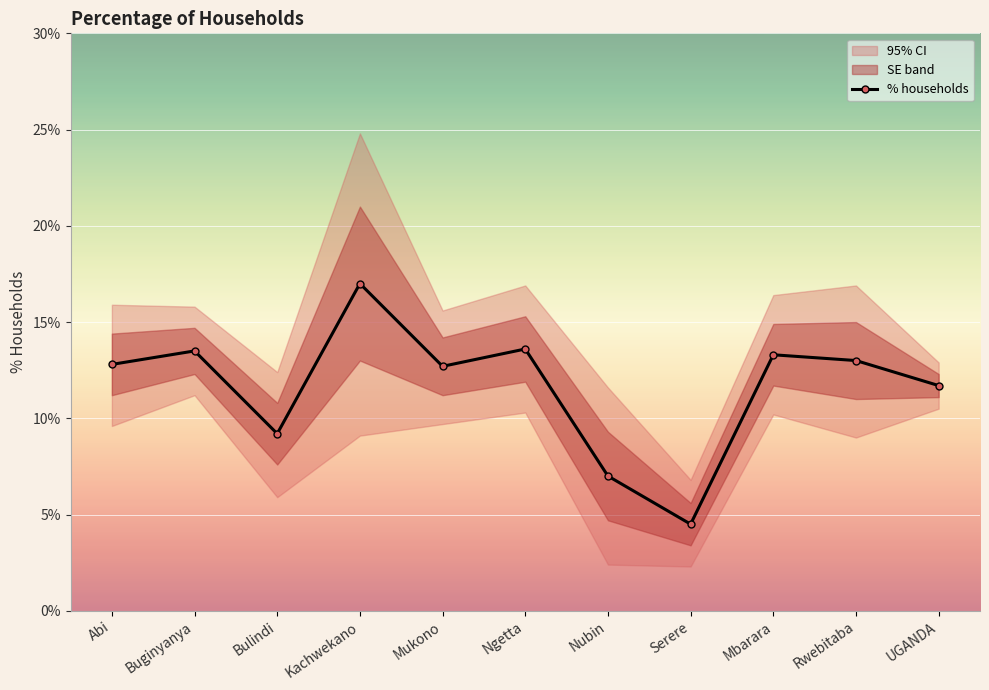

Where is the first local maximum?

Buginyanya